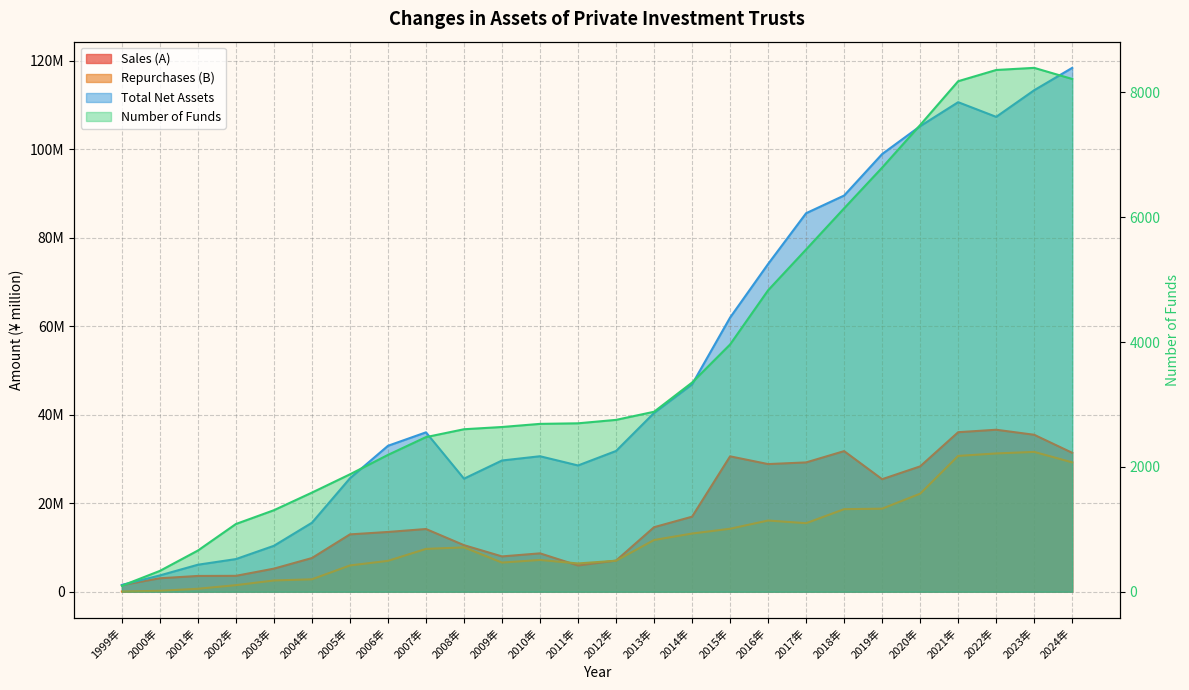

What is the maximum value shown in the chart?

118415514